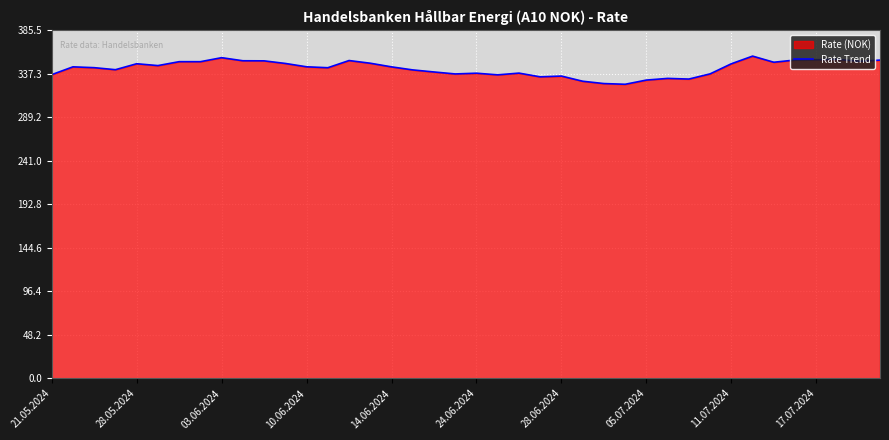

What is the smallest value displayed?

325.8